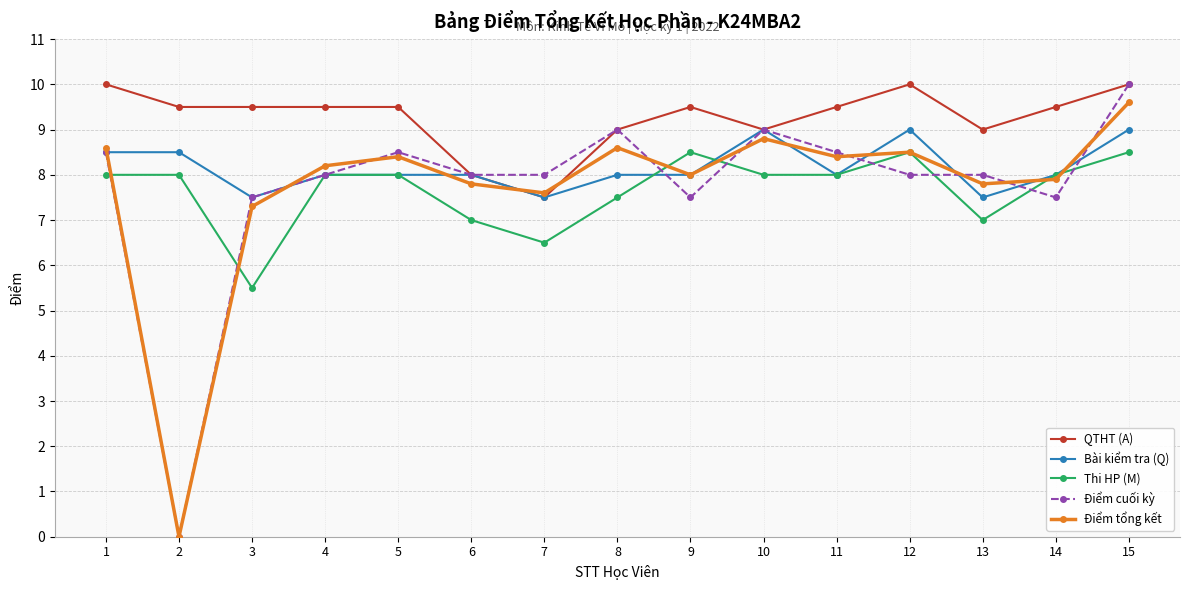

Count the Thi HP (M) values in the range 7 to 8.

10